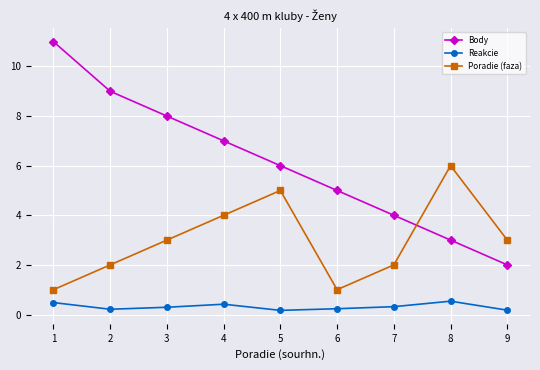

At which label is Body closest to 6?

5